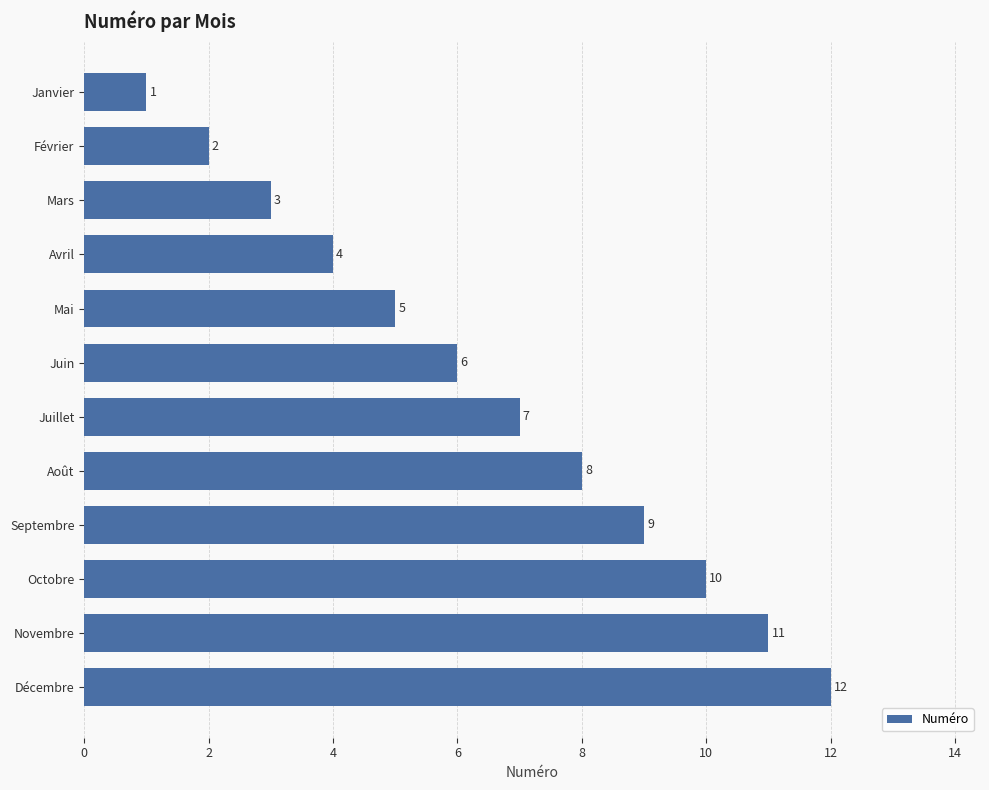

What is the difference between the values at Septembre and Décembre?

3